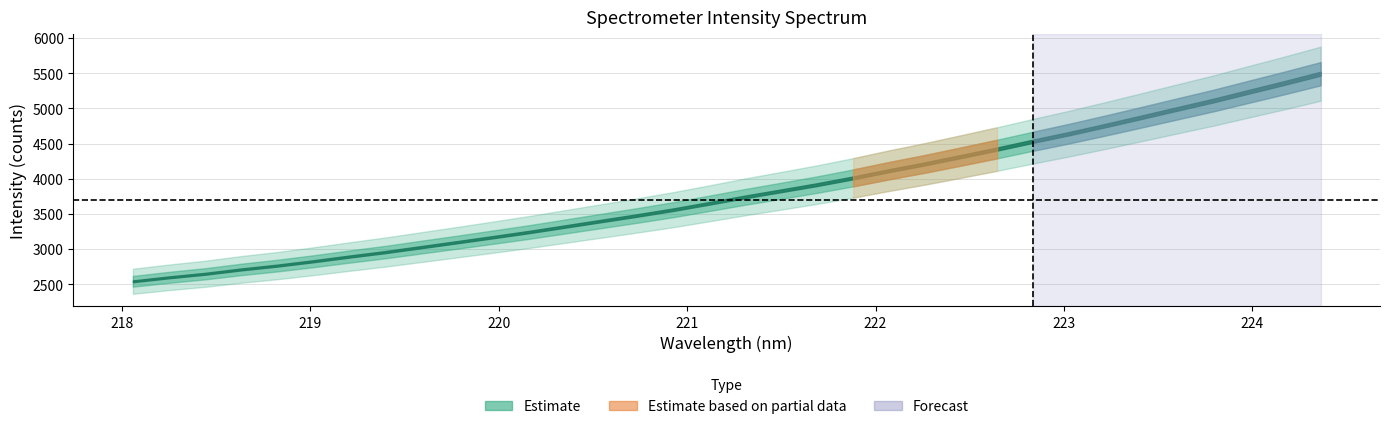

True or false: x and y intersect in this chart.

False